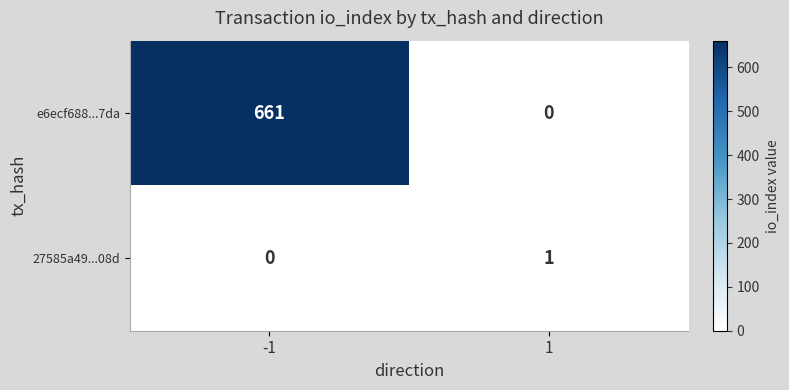

The e6ecf688...7da series shows 345 at 1. True or false?

False